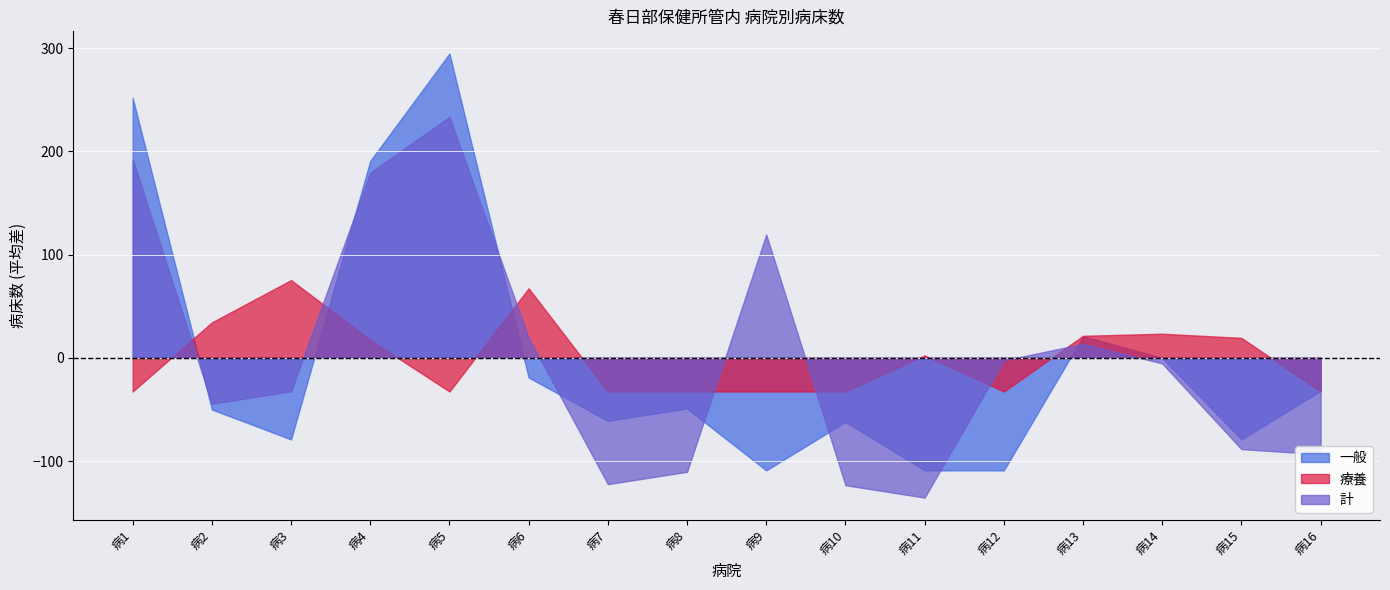

How many distinct data groups are displayed?

3